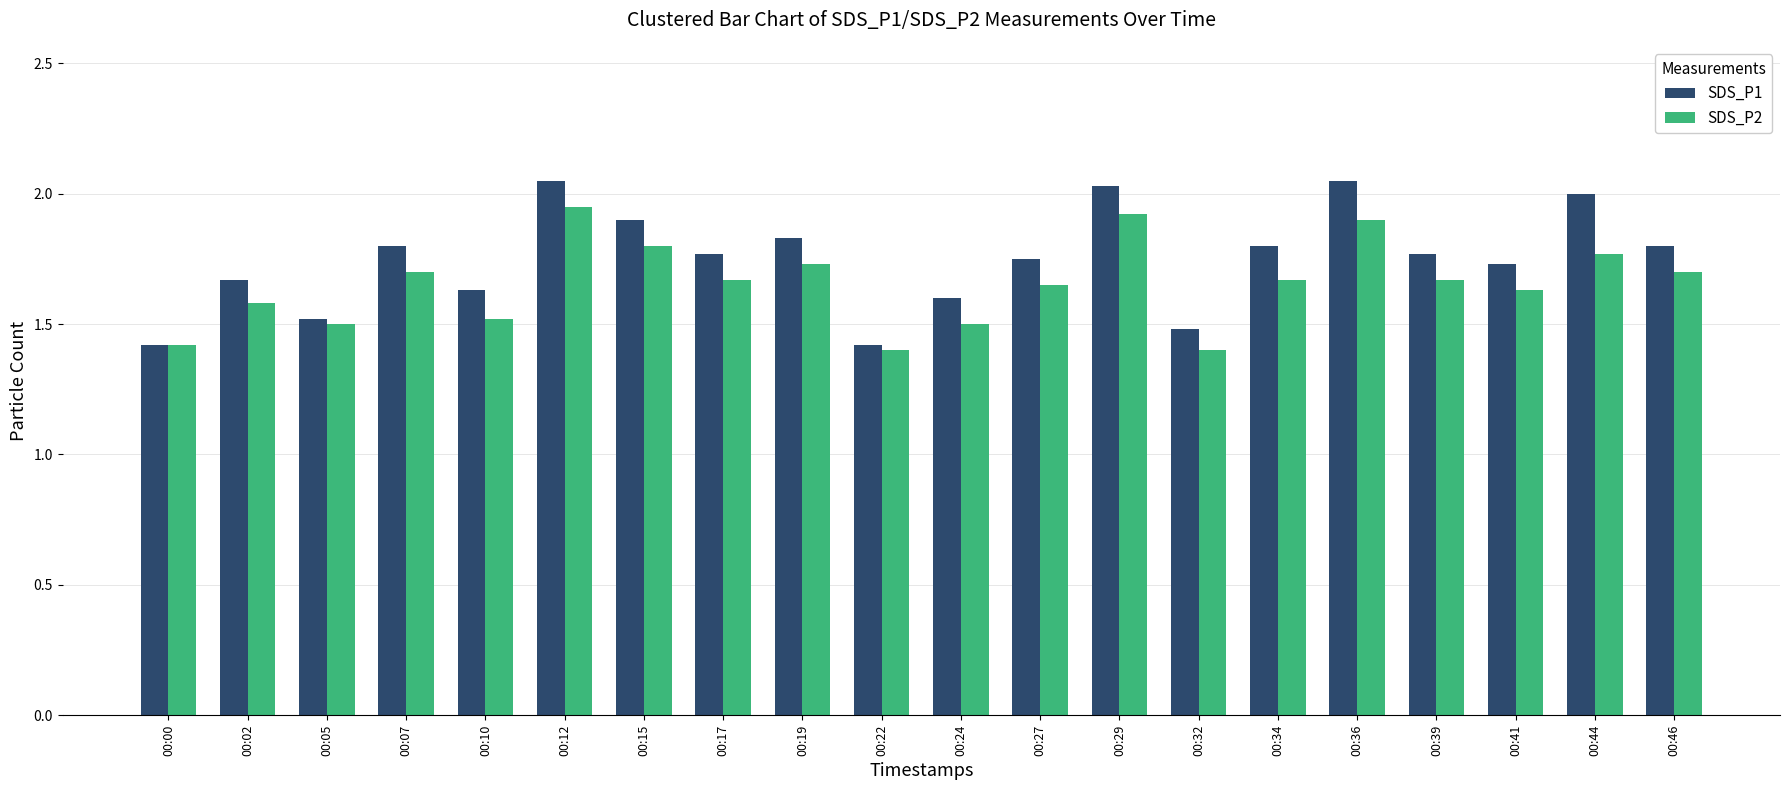

Rank the series at 00:44 from lowest to highest value.

SDS_P2, SDS_P1